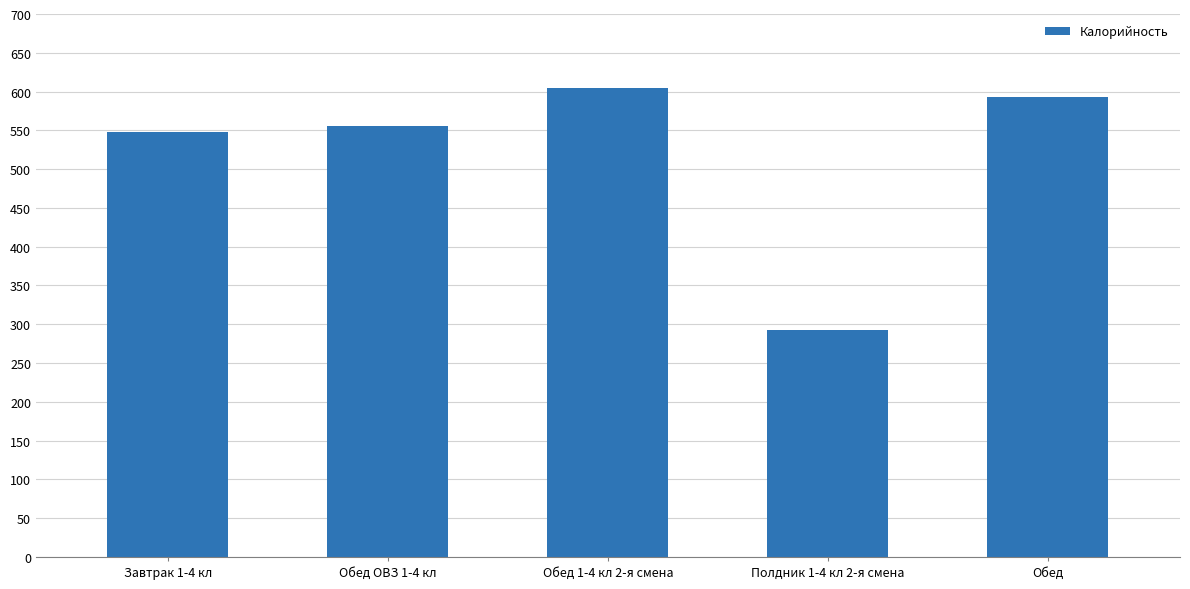

Reading left to right, list all the values displayed in this chart.

Завтрак 1-4 кл=547.8	Обед ОВЗ 1-4 кл=555.7	Обед 1-4 кл 2-я смена=604.5	Полдник 1-4 кл 2-я смена=292.0	Обед=593.3